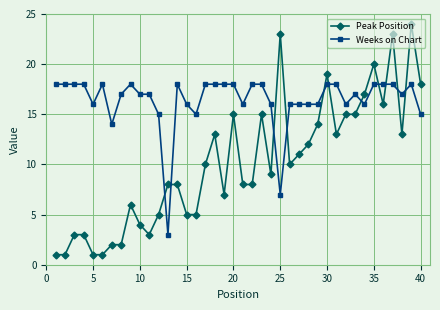

List the series in order of their overall mean, lowest first.

Peak Position, Weeks on Chart